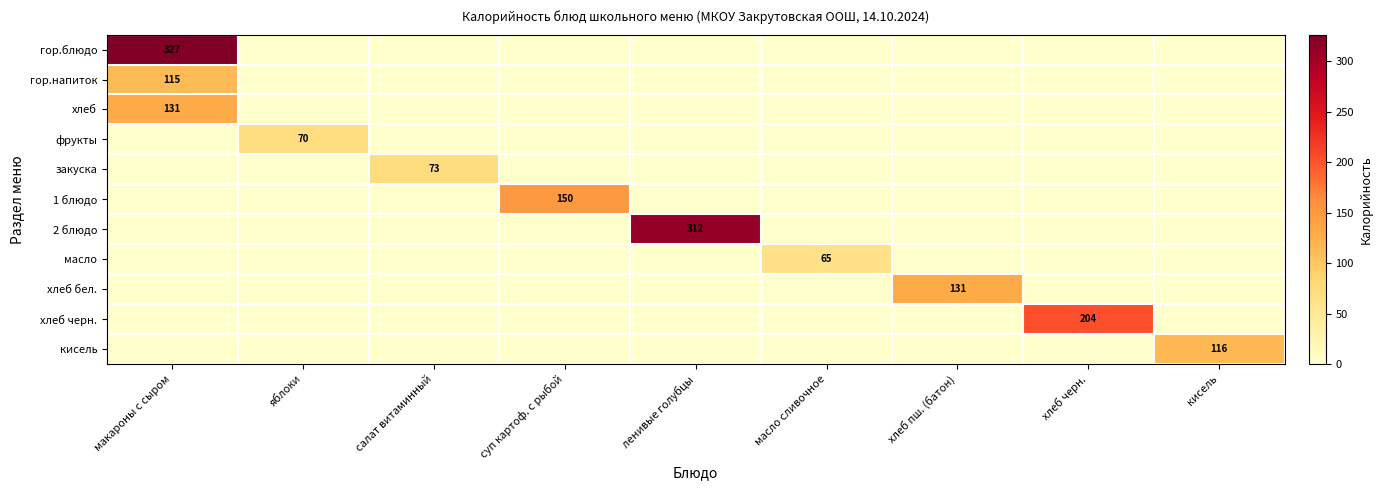

At which category is the sum across all series the highest?

макароны с сыром